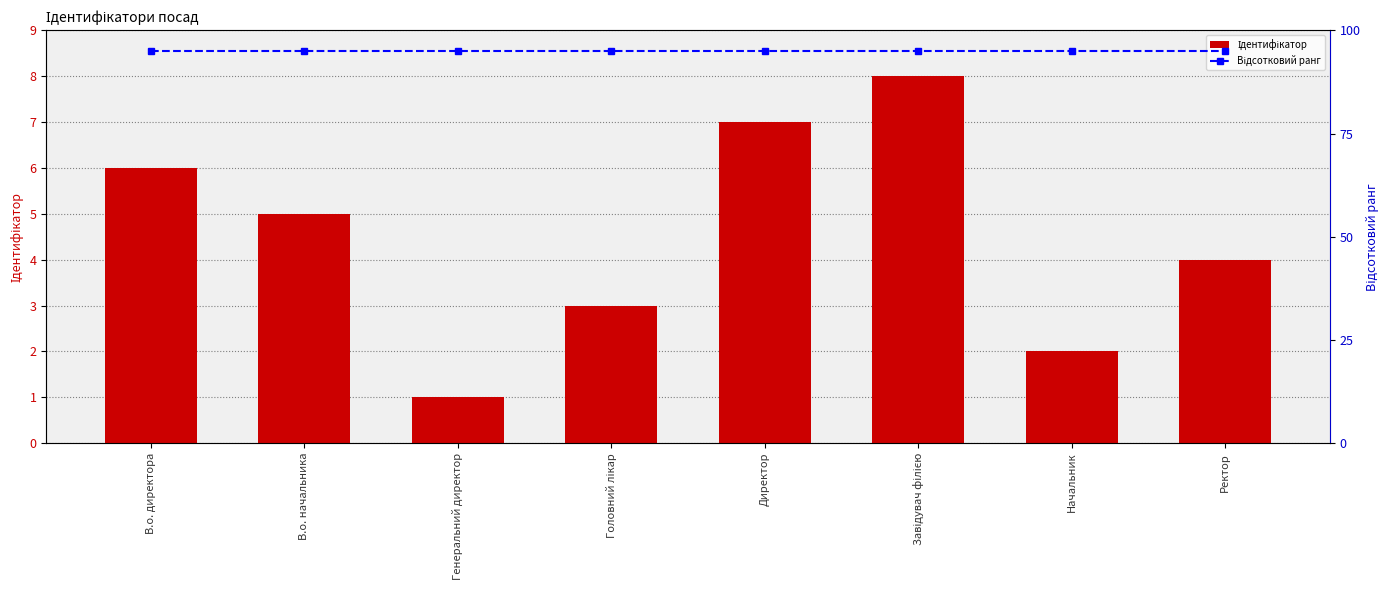

The value of Відсотковий ранг at Директор is 95. True or false?

True